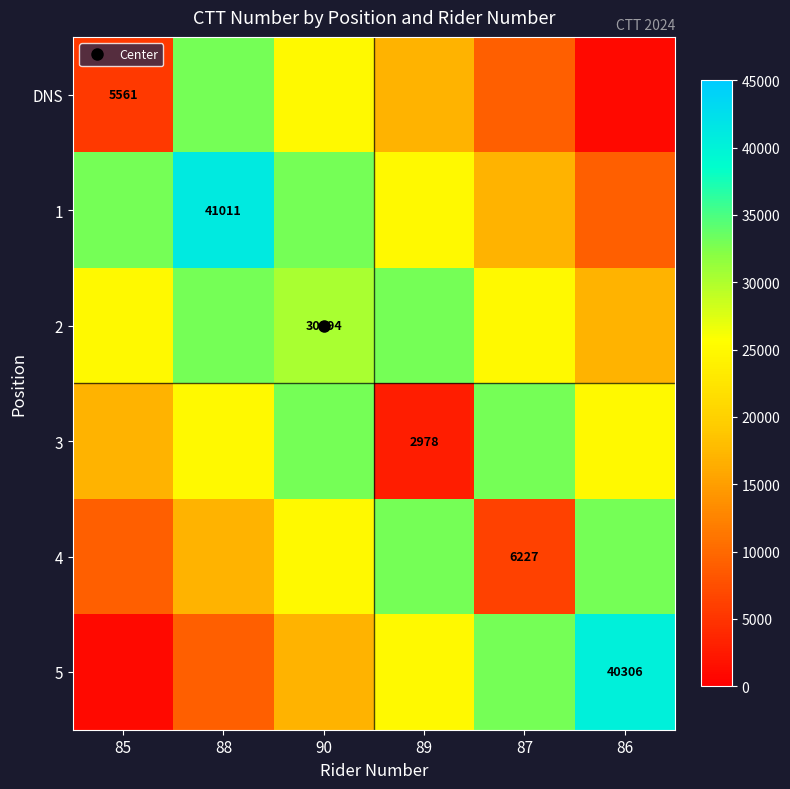

What is the total value across all series at 88?

158066